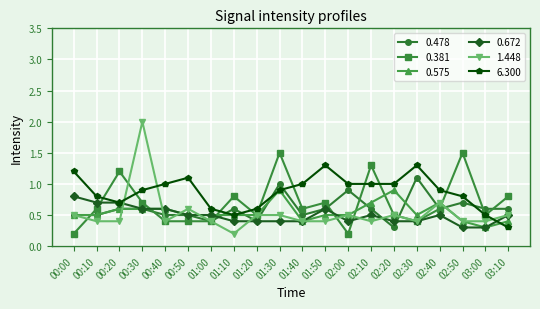

Which label corresponds to the largest value in the chart?

00:30